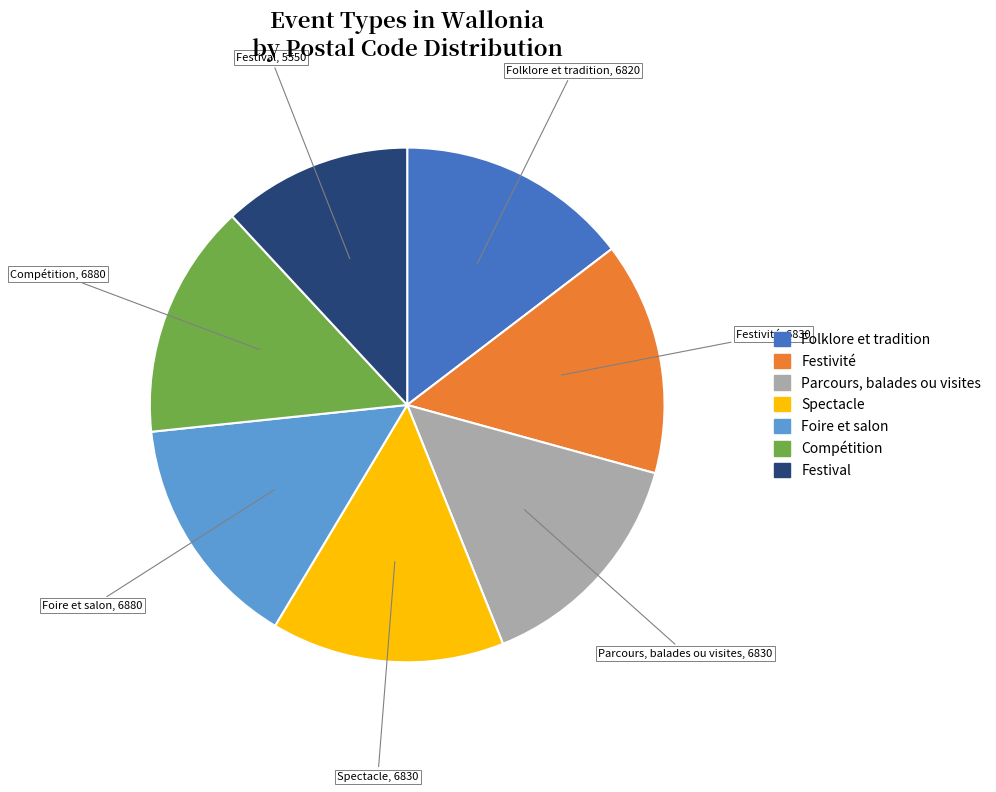

Is Spectacle the majority of the pie?

No